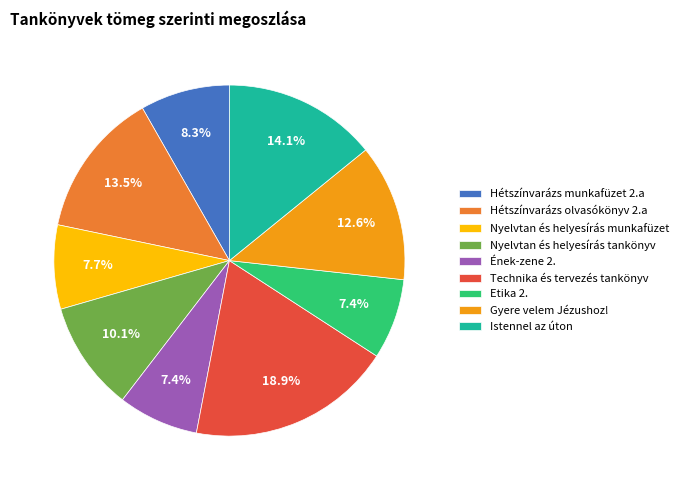

Between Hétszínvarázs munkafüzet 2.a and Istennel az úton, which is larger?

Istennel az úton